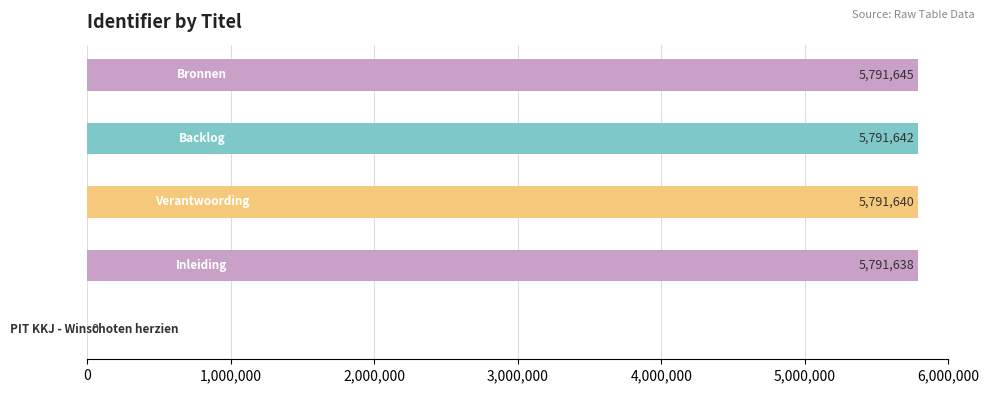

List the labels in order of value, smallest first.

PIT KKJ - Winschoten herzien, Inleiding, Verantwoording, Backlog, Bronnen